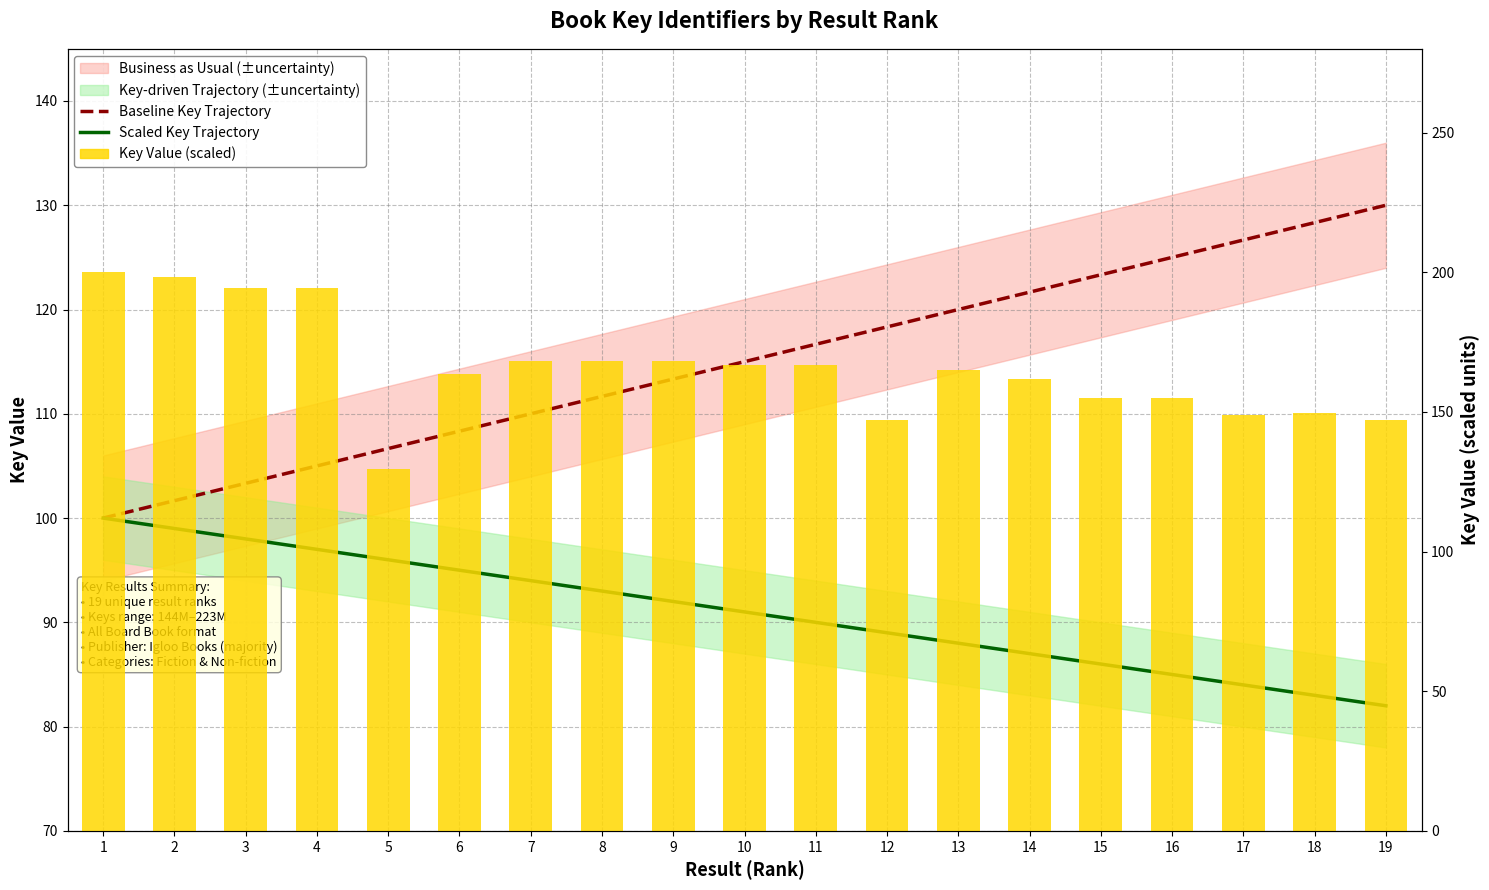

How many groups of bars are there?

19